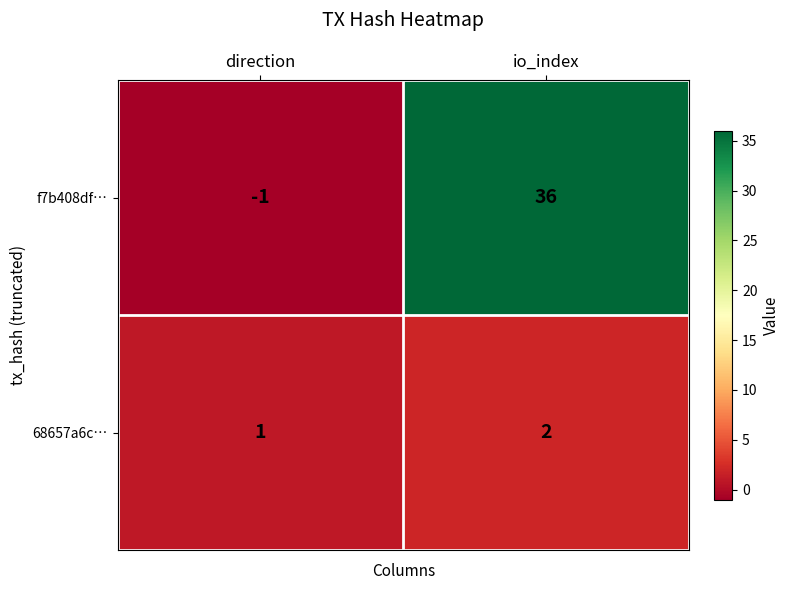

At which category is the sum across all series the highest?

io_index